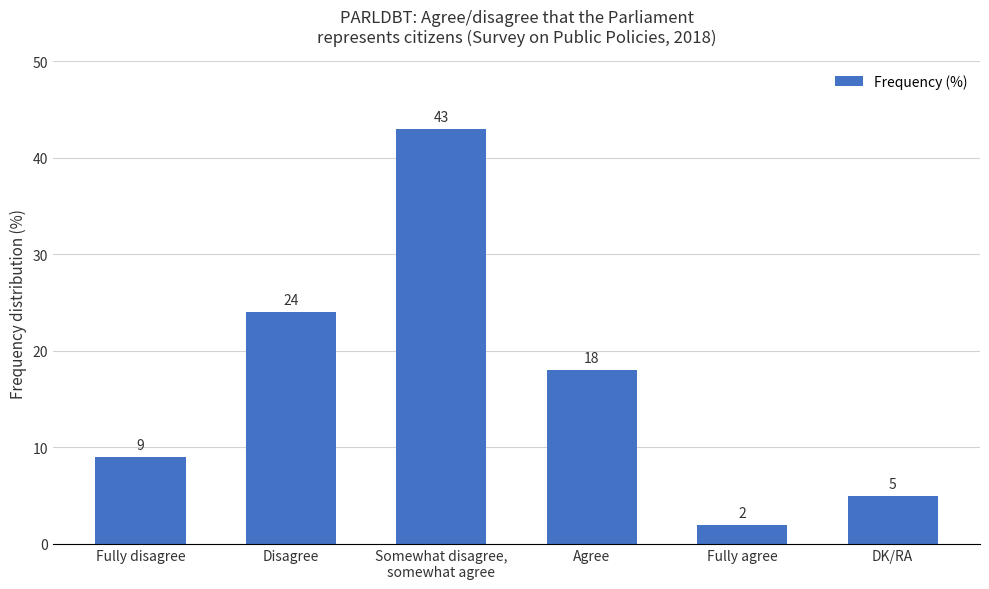

Which category has the lowest value across all series?

Fully agree